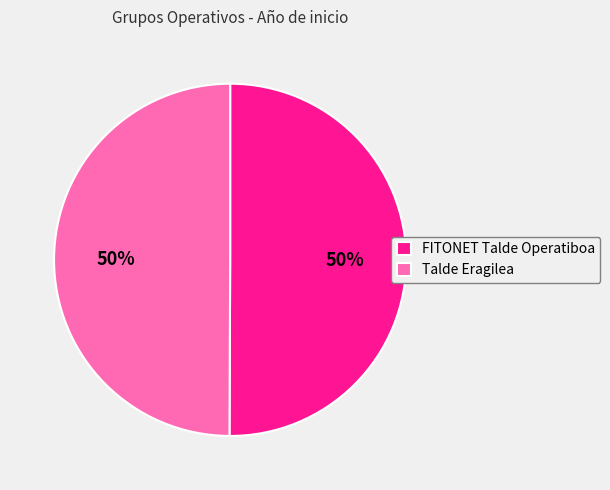

What is the ratio of the value at FITONET Talde Operatiboa to the value at Talde Eragilea?

1.0